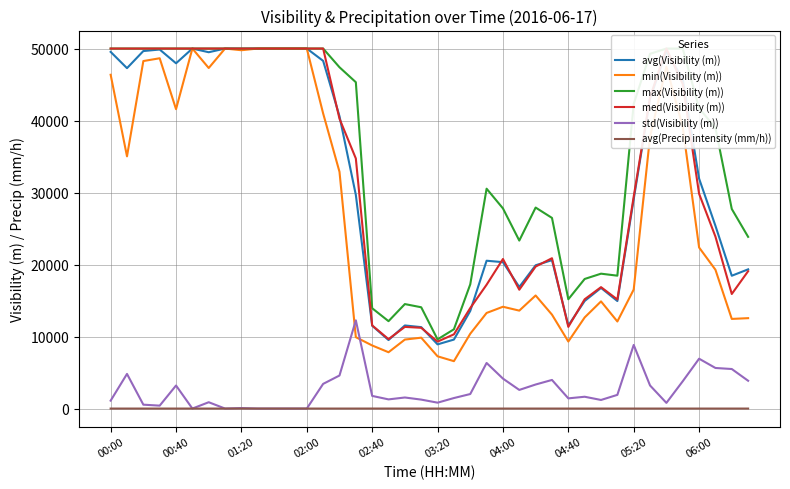

What position from the left is 15?

16